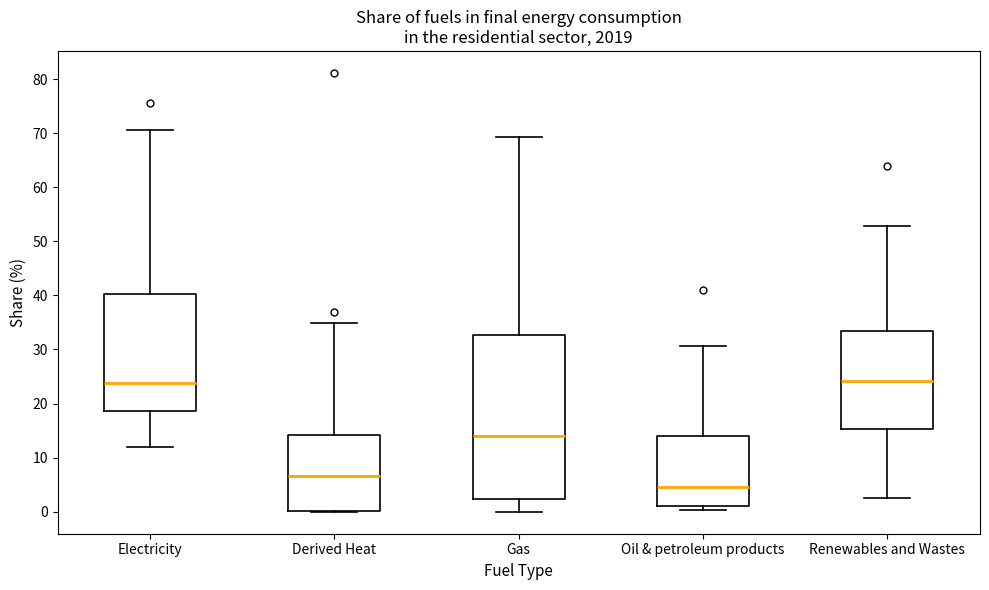

Where does the median line of the box for Derived Heat sit on the y-axis? The values are not printed on the chart, so give them approximately, as read against the axis.

7